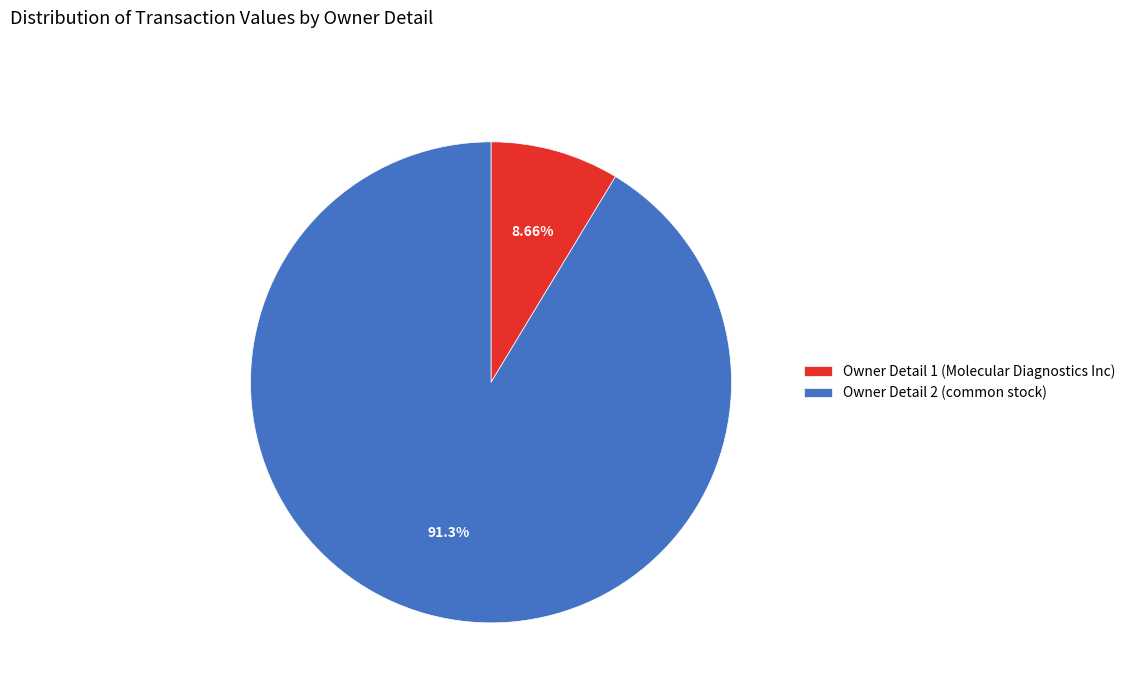

Combined, do Owner Detail 2 (common stock) and Owner Detail 1 (Molecular Diagnostics Inc) account for over 50%?

Yes